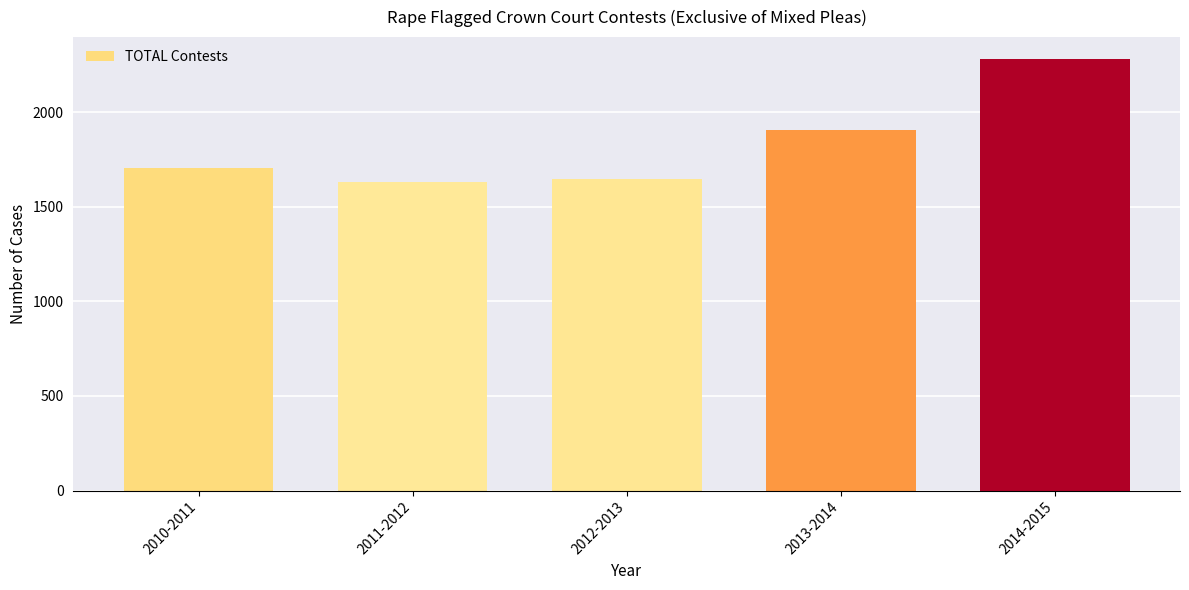

Where is the data nearest to the value 1957?

2013-2014